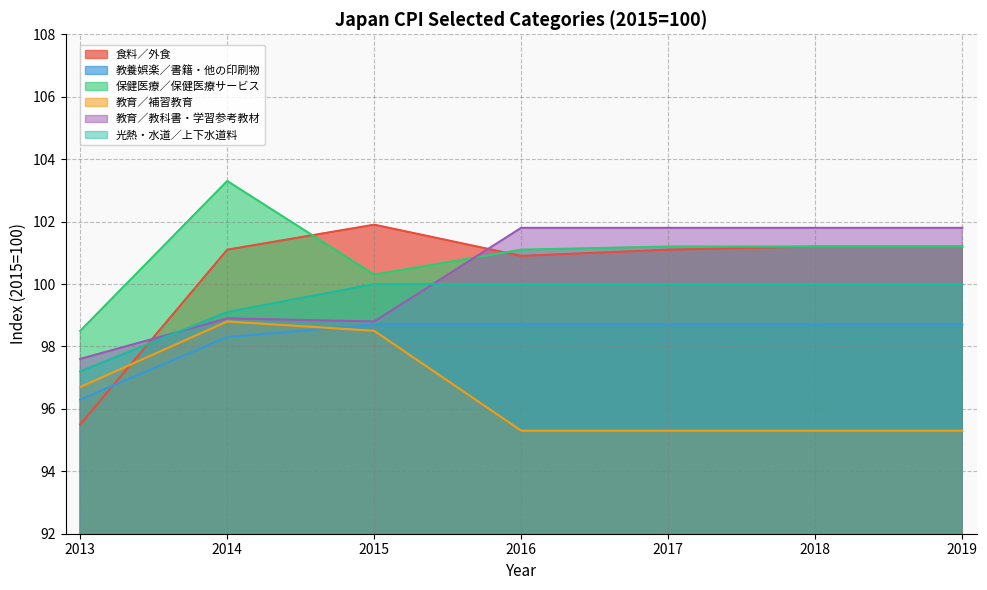

Which series has the widest spread of values?

食料／外食